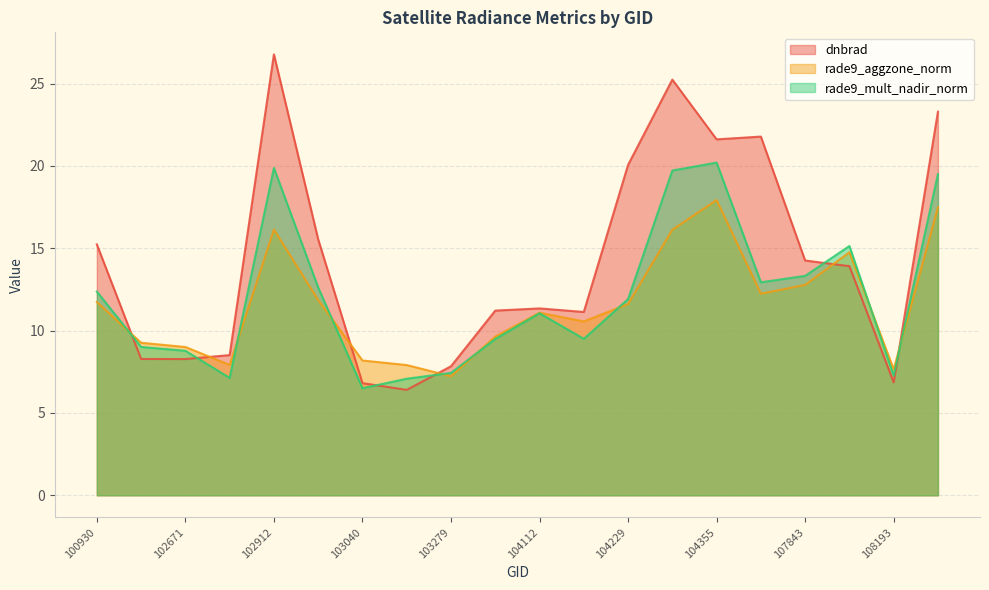

After their last crossing, which series has the higher values: dnbrad or rade9_mult_nadir_norm?

dnbrad